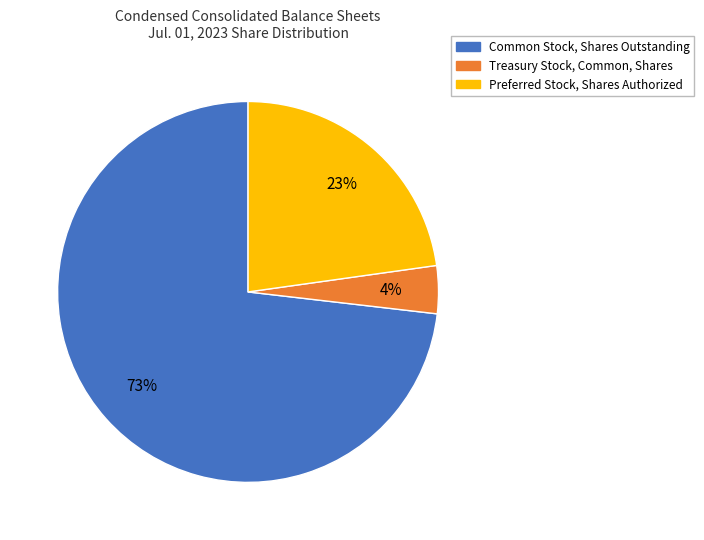

Is the sum of Common Stock, Shares Outstanding and Treasury Stock, Common, Shares greater than half?

Yes